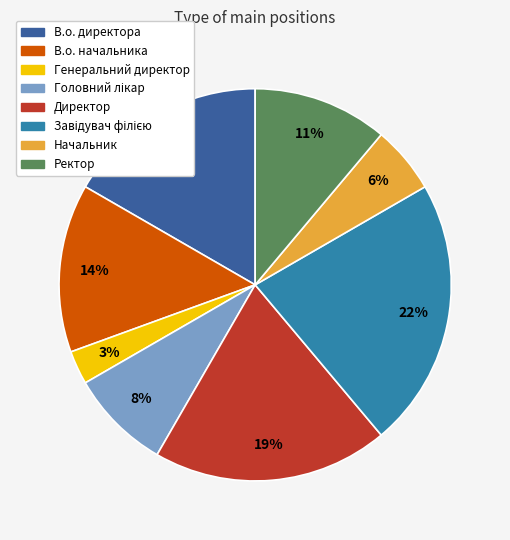

Does any single category account for the majority?

No